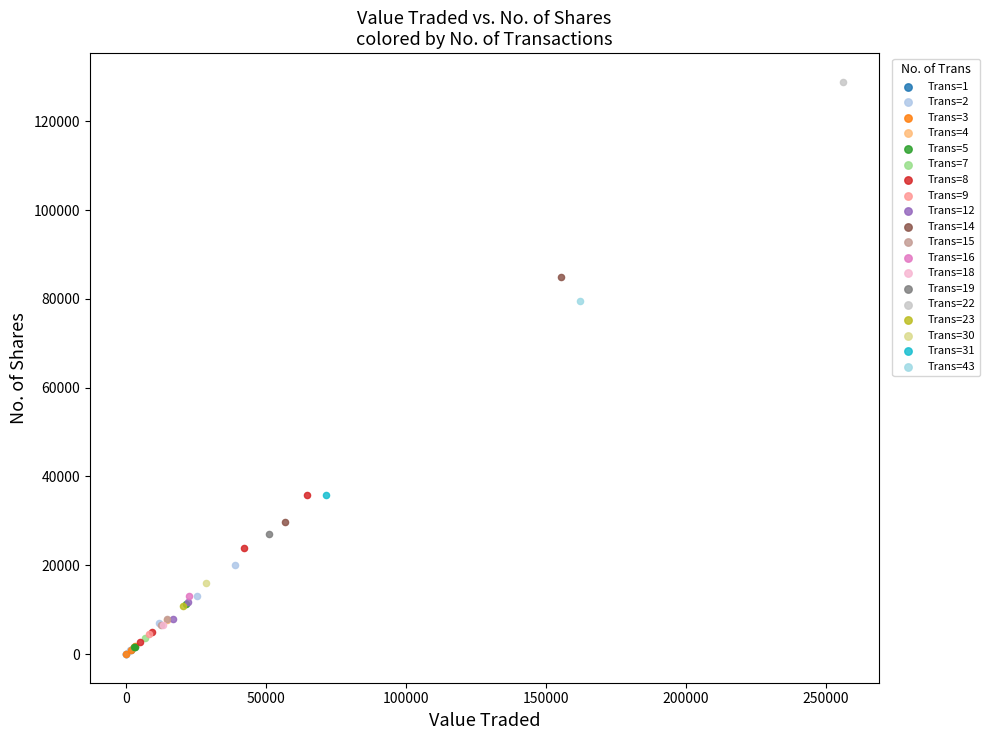

What are all the series names shown in the legend?

Trans=1, Trans=2, Trans=3, Trans=4, Trans=5, Trans=7, Trans=8, Trans=9, Trans=12, Trans=14, Trans=15, Trans=16, Trans=18, Trans=19, Trans=22, Trans=23, Trans=30, Trans=31, Trans=43